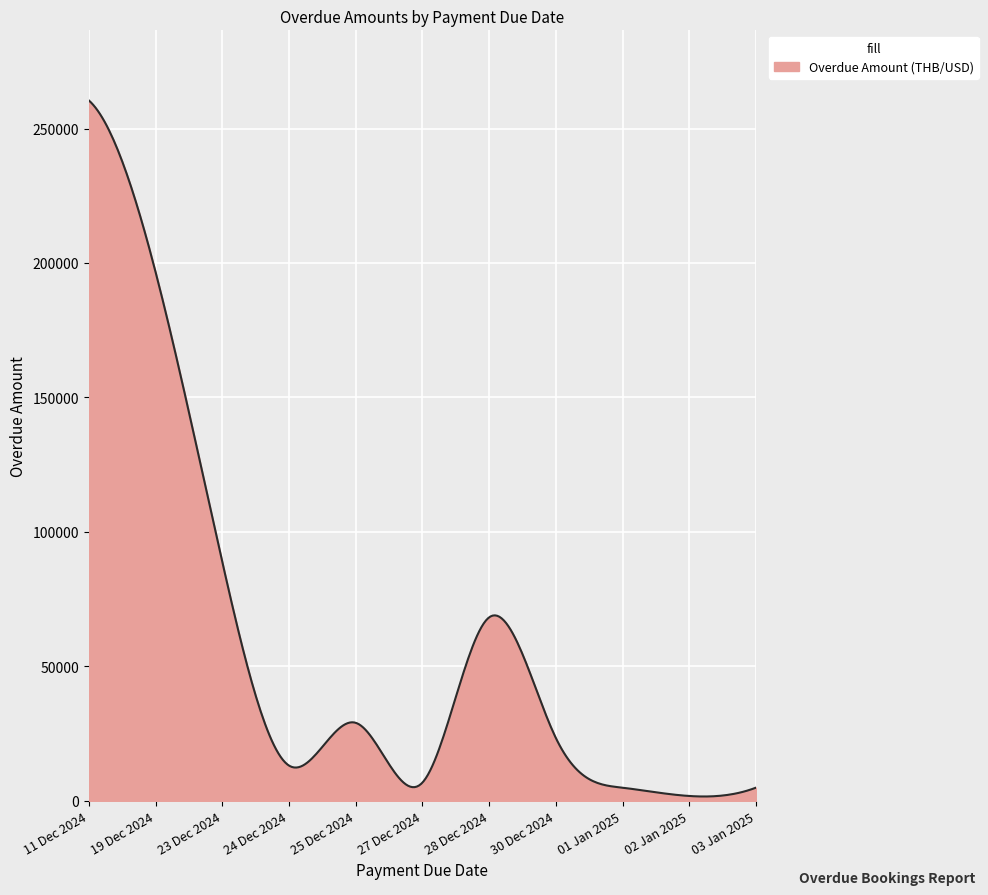

What is the difference between the maximum and minimum values?

258867.2